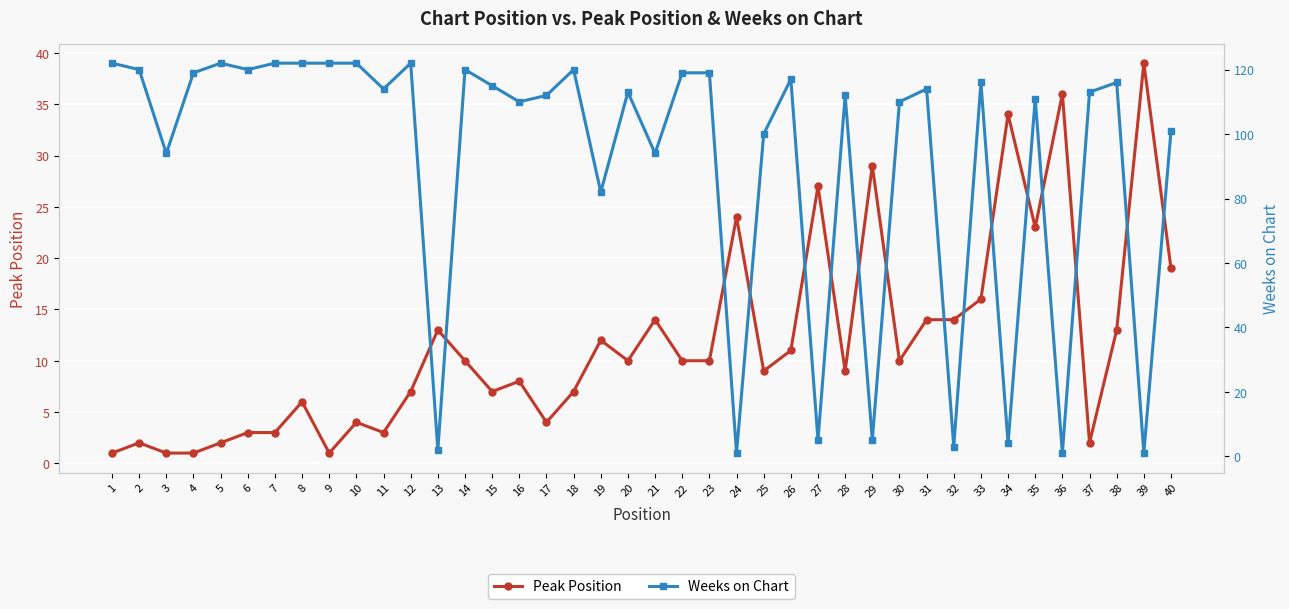

Which series has the largest range (max minus min)?

Weeks on Chart